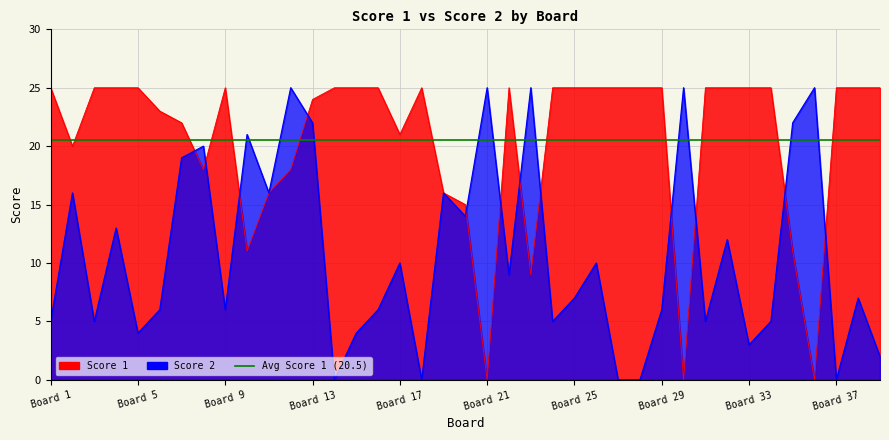

What is the difference between the maximum and minimum values in the Score 2 series?

25